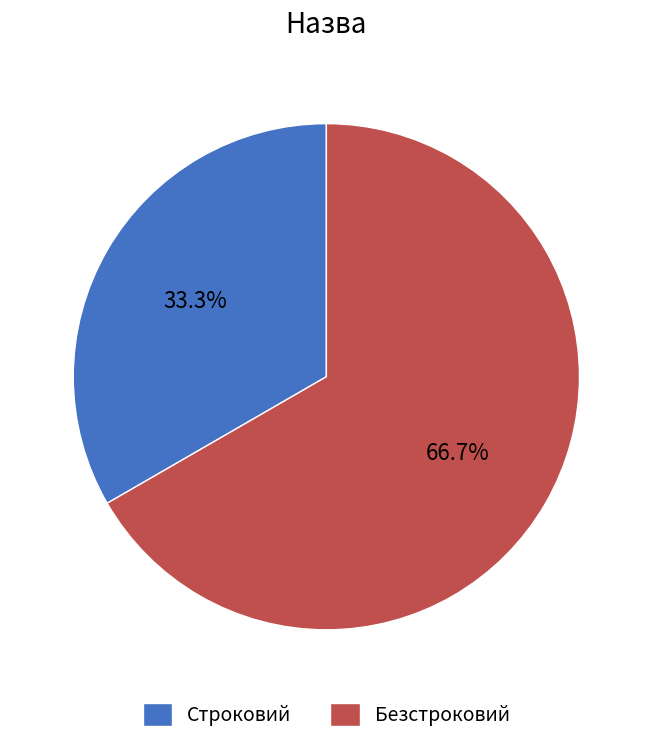

Rank the categories by value from lowest to highest.

Строковий, Безстроковий